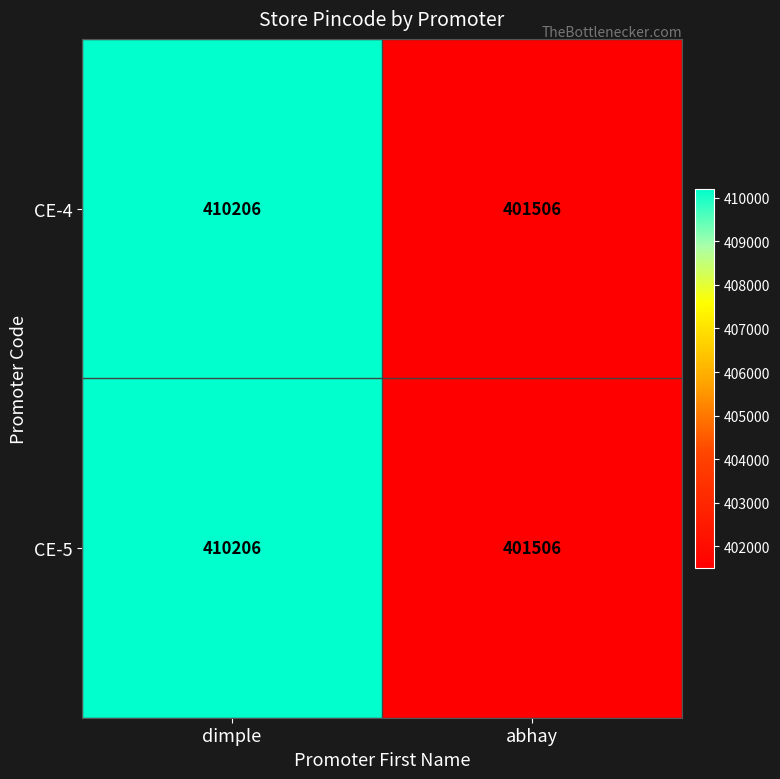

What is the difference between the maximum and minimum values in the CE-4 series?

8700